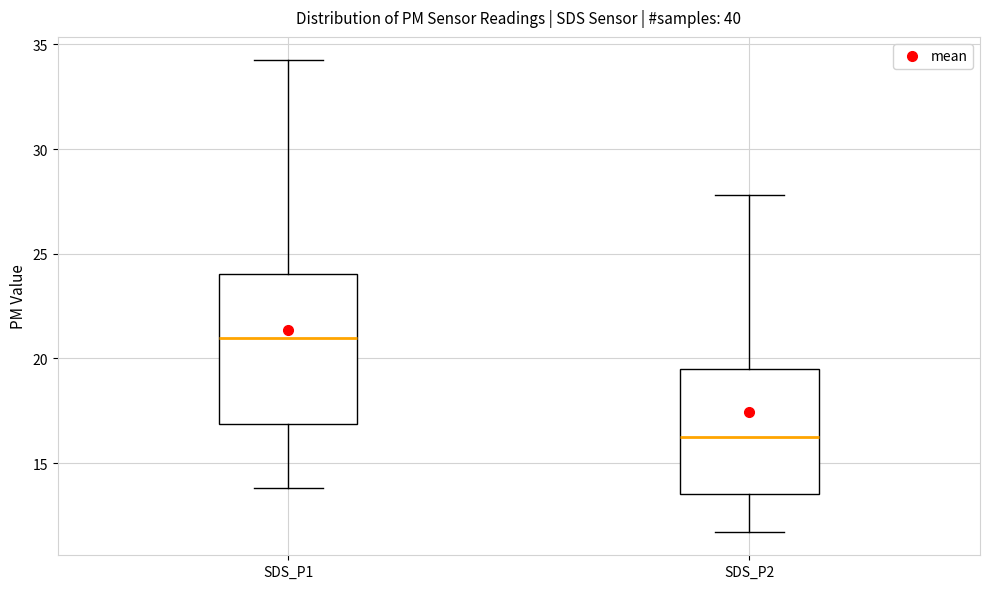

Which box is the tallest, from its lower edge to its upper edge?

SDS_P1